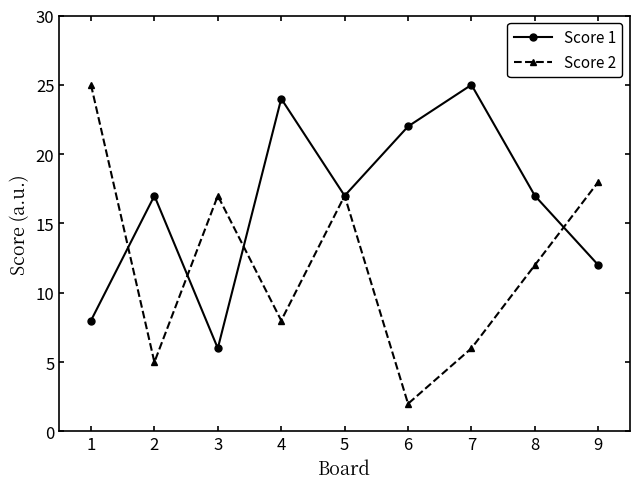

What is the sum of all Score 1 values?

148